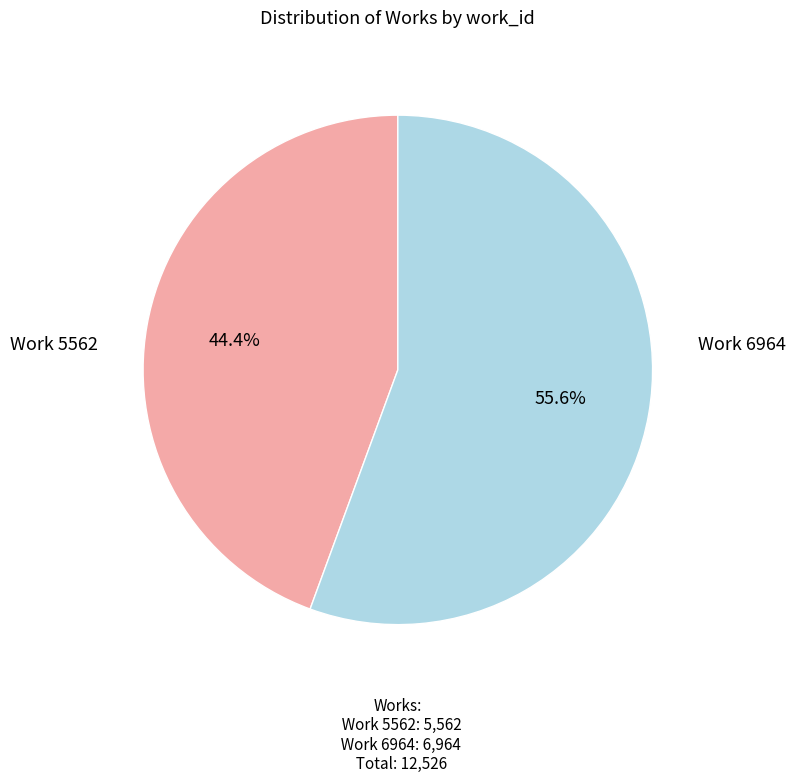

Rank the categories by value from lowest to highest.

Work 5562, Work 6964